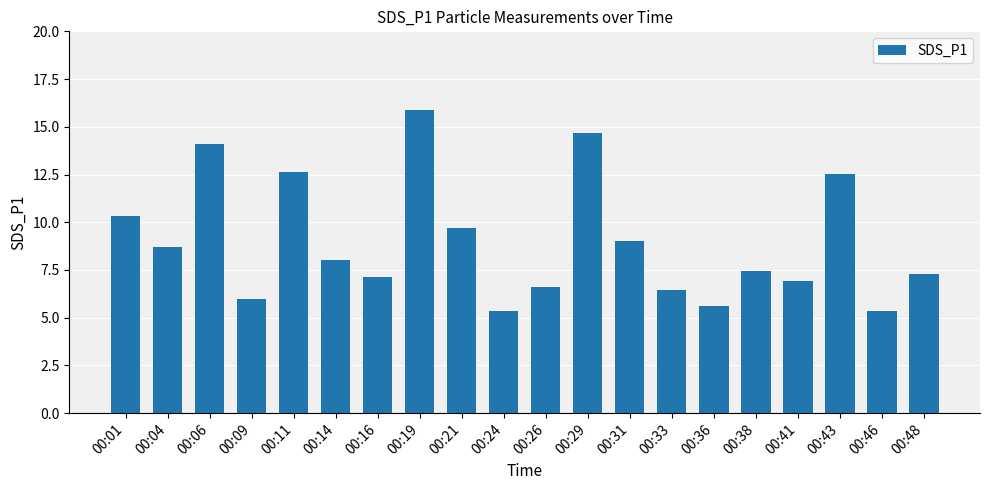

Reading right to left, list all the values displayed in this chart.

00:48=7.3	00:46=5.3	00:43=12.5	00:41=6.9	00:38=7.4	00:36=5.6	00:33=6.4	00:31=9.0	00:29=14.7	00:26=6.6	00:24=5.3	00:21=9.7	00:19=15.9	00:16=7.1	00:14=8.0	00:11=12.6	00:09=6.0	00:06=14.1	00:04=8.7	00:01=10.3